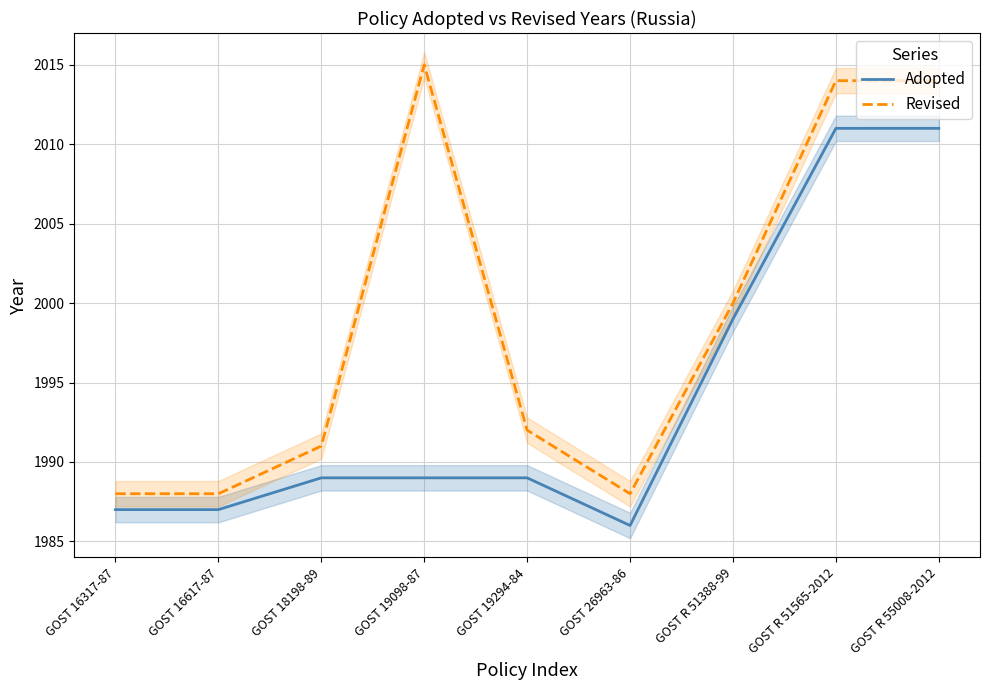

How many data points in Revised are above 1992?

4